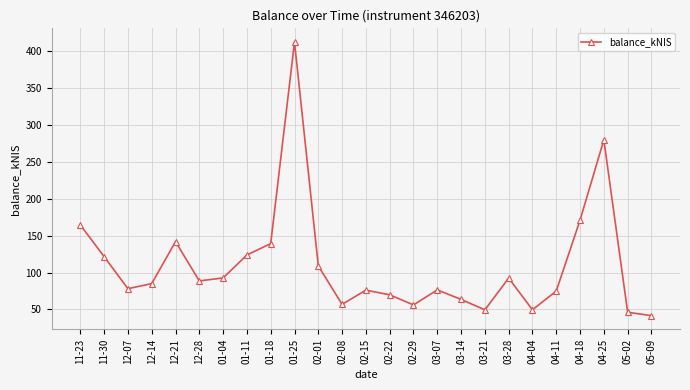

The chart shows a value of 119.8 at 12-14. True or false?

False